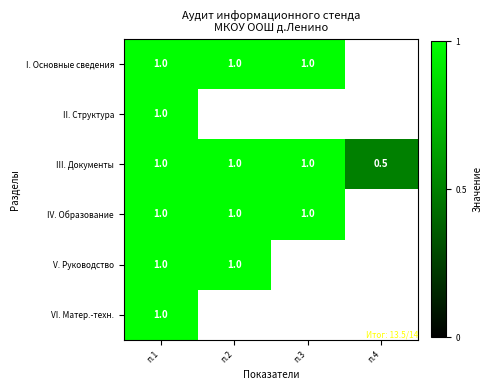

What is the maximum value for III. Документы?

1.0